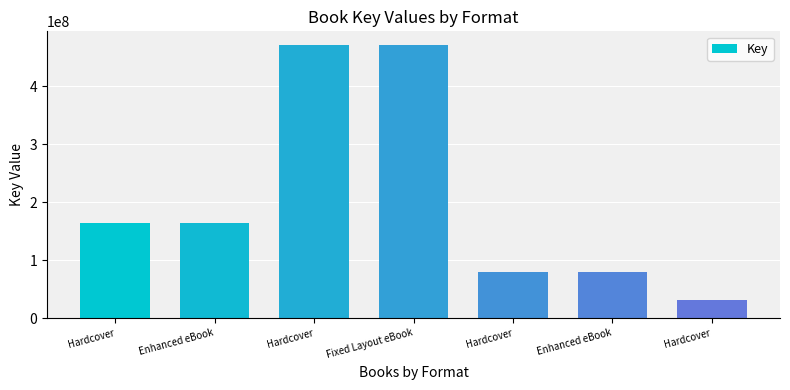

What is the sum of all values?

1459949933